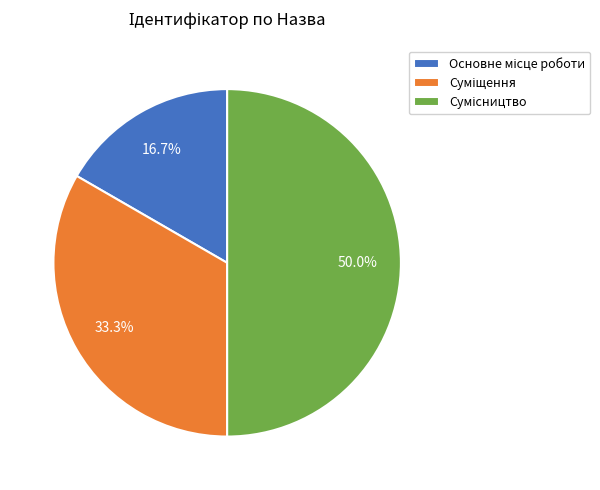

What percentage is NOT represented by Основне місце роботи?

83.3%